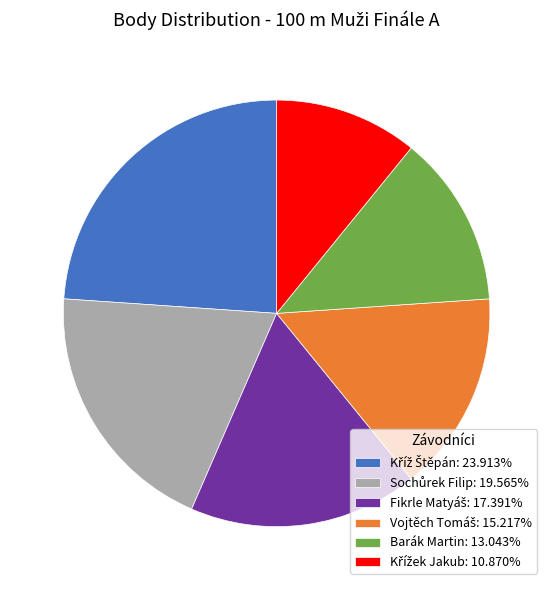

Count the number of slices in the pie.

6